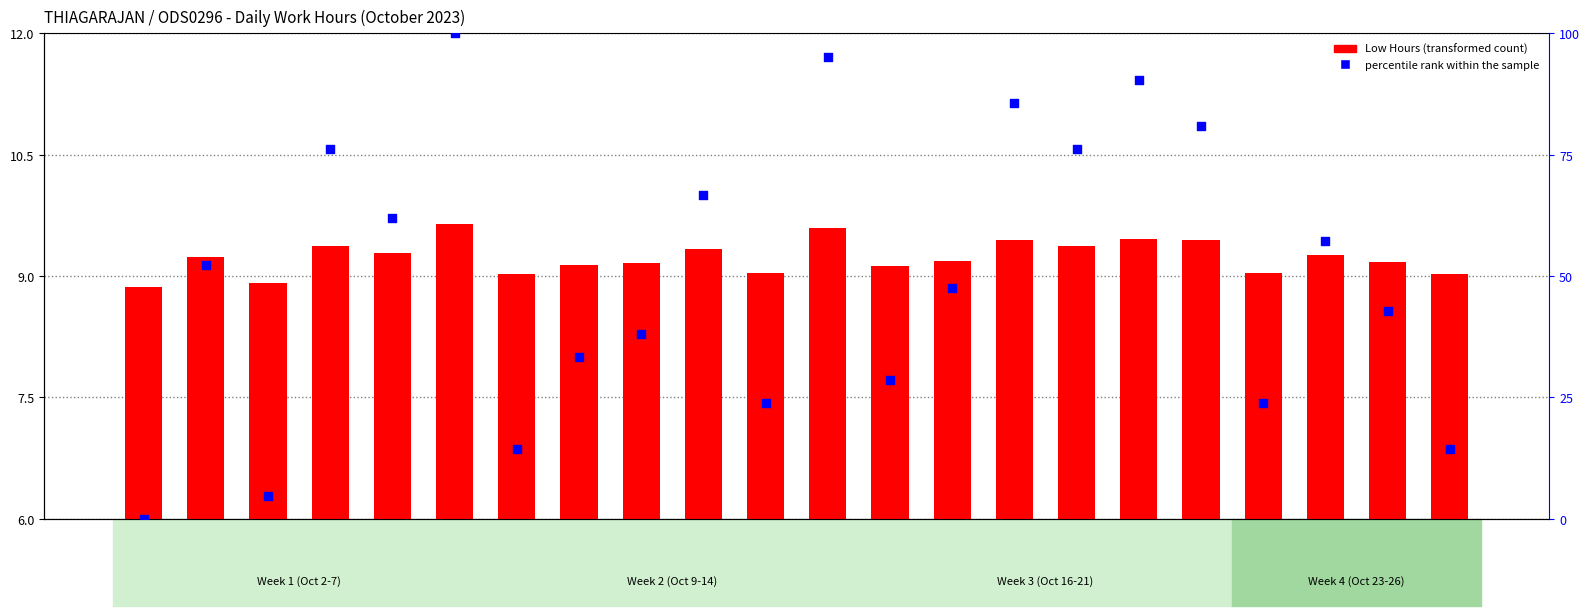

Which series reaches the maximum Y coordinate?

percentile rank within the sample